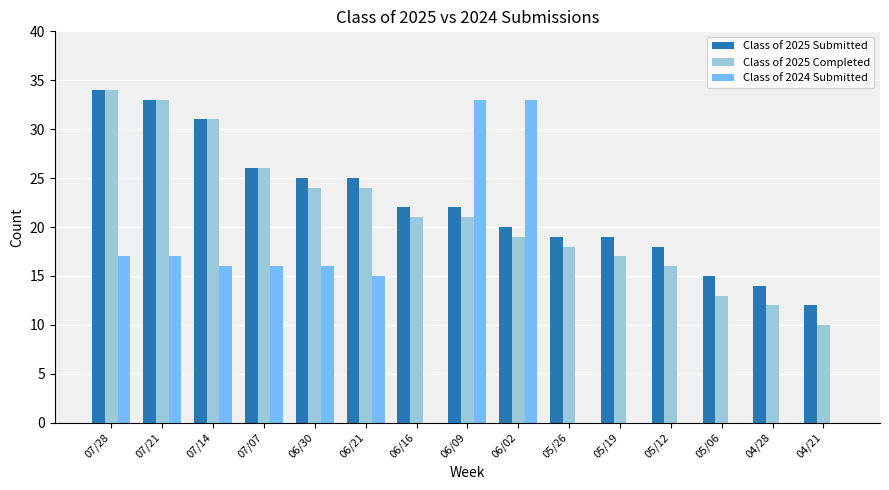

What is the spread (max minus min) of values at 04/28?

14